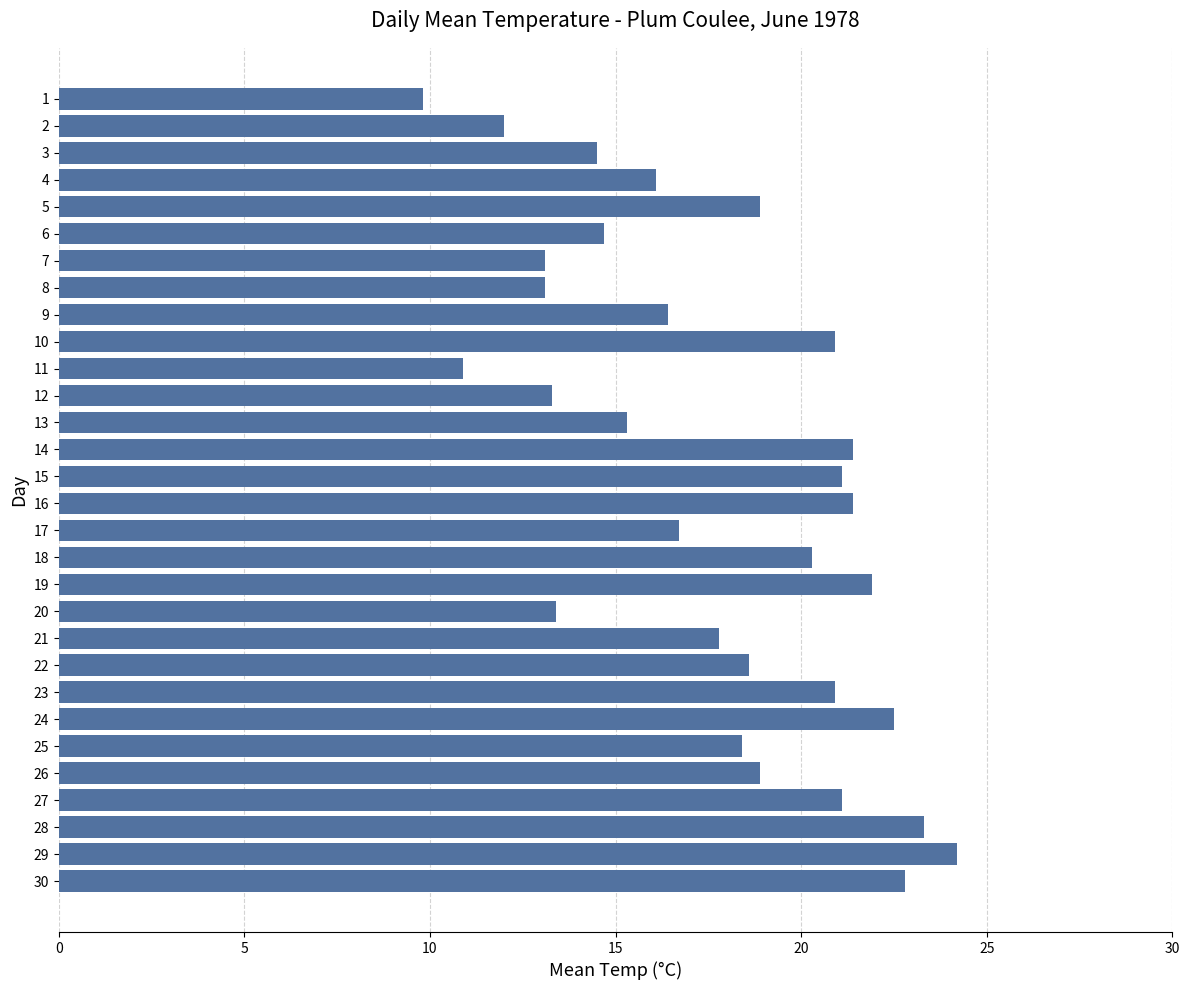

How many bars are there in total?

30